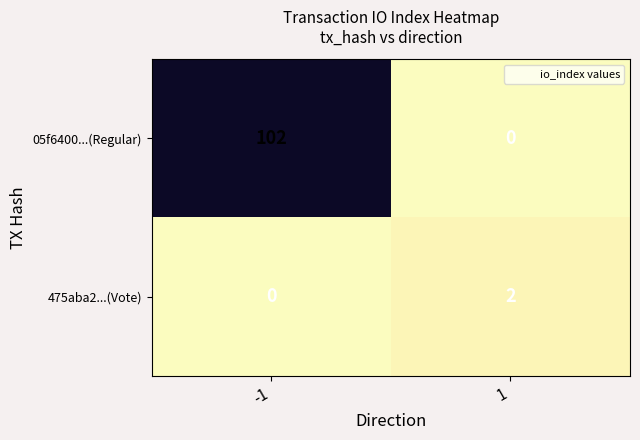

What value does the 05f6400...(Regular) series have at -1, to the nearest 10?

100